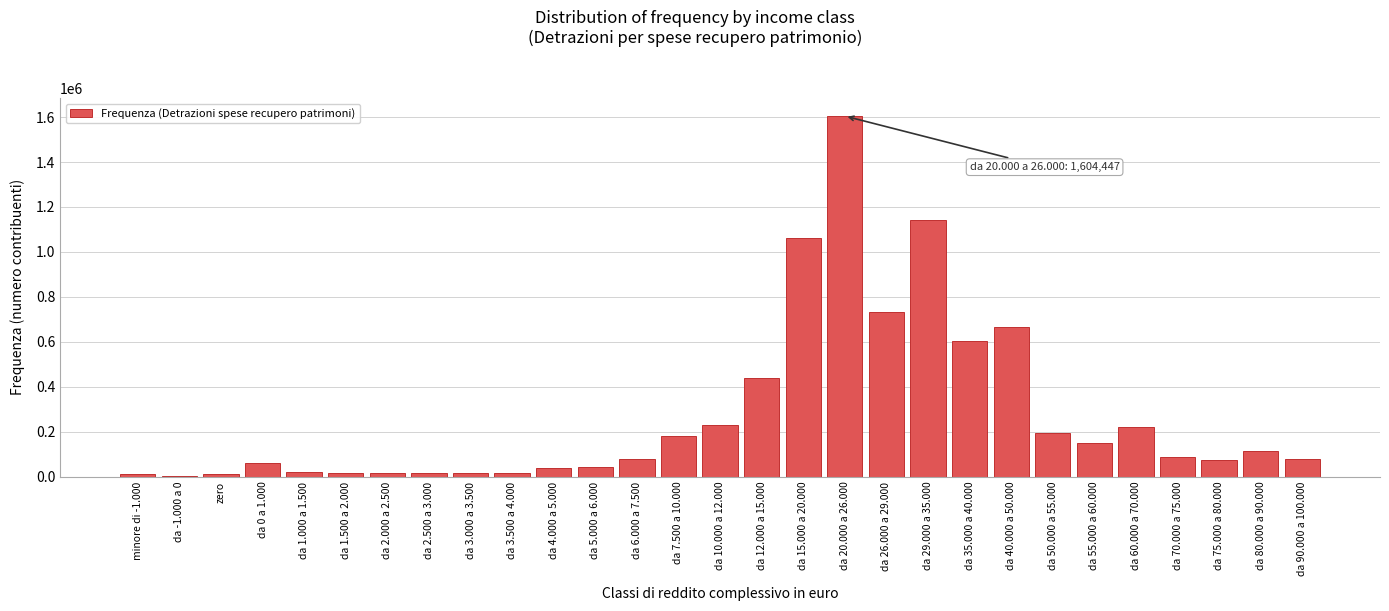

What is the change in value from da 35.000 a 40.000 to da 50.000 a 55.000?

-408183